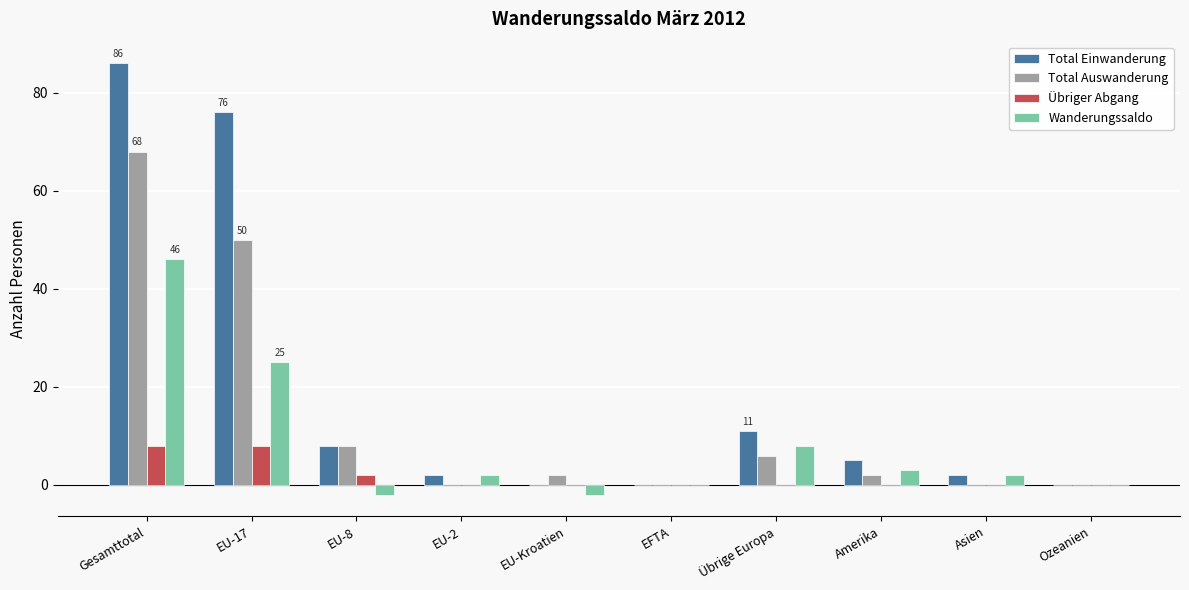

Which series has the largest total across all categories?

Total Einwanderung